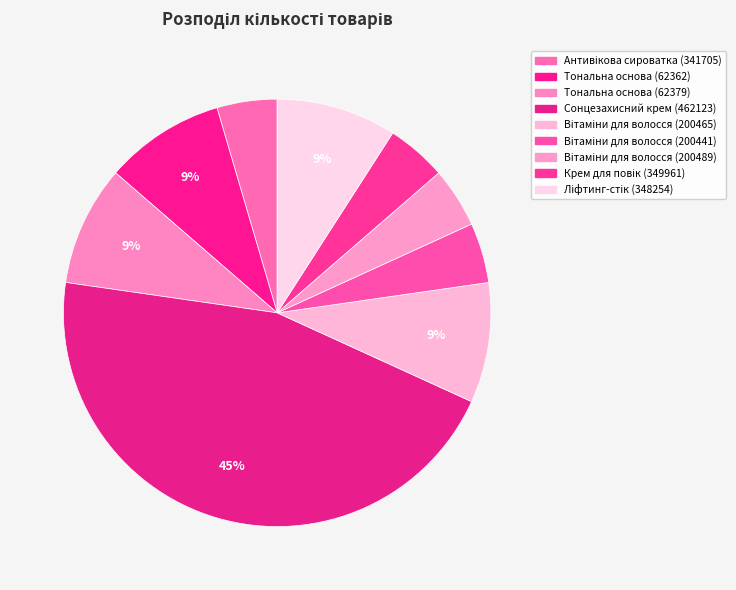

Count the number of slices in the pie.

9